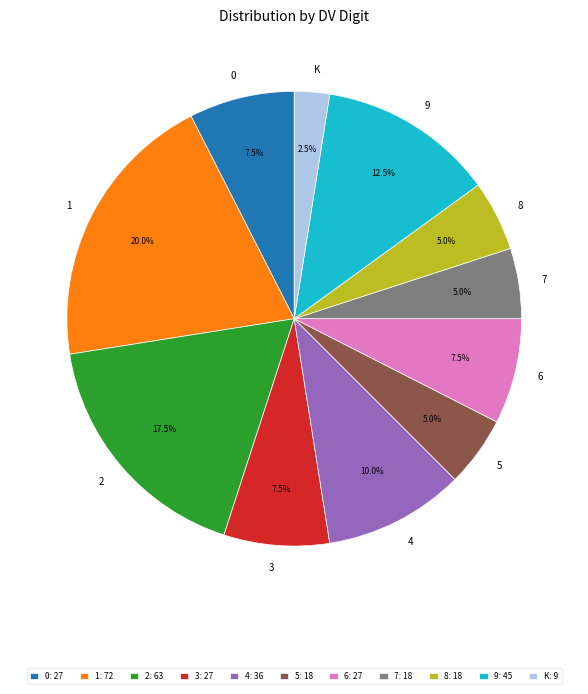

What is the ratio of the value at 3 to the value at 7?

1.5